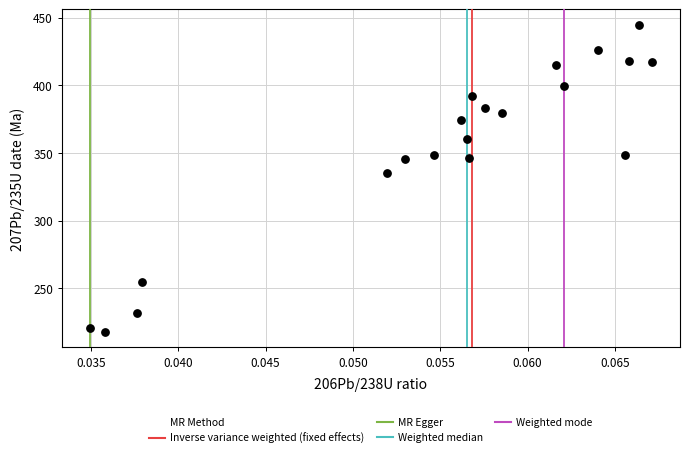

What Y value in the scatter plot is closest to 331?

335.5